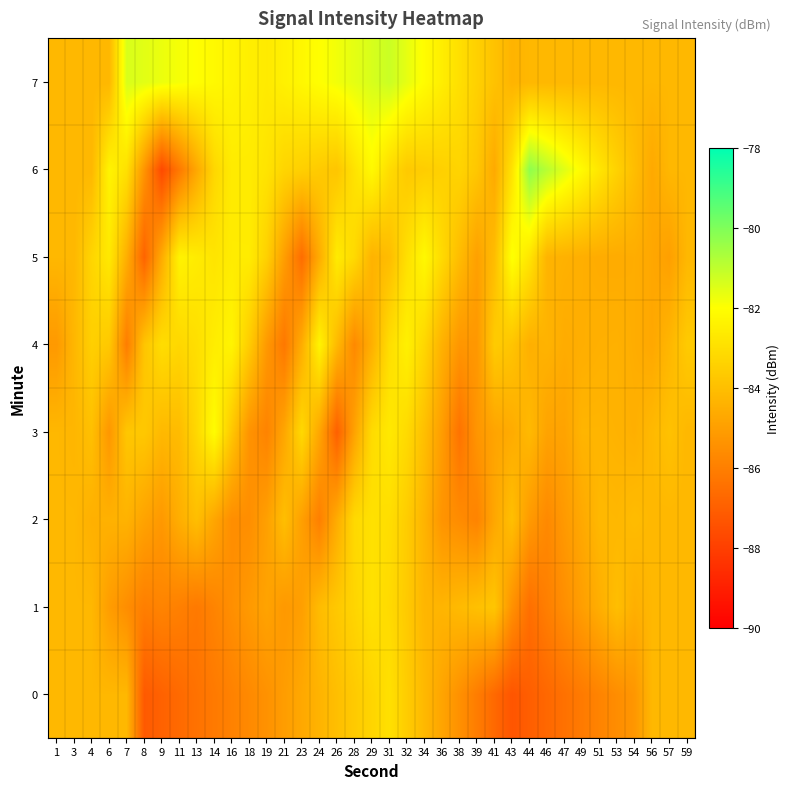

At which category is the sum across all series the highest?

31